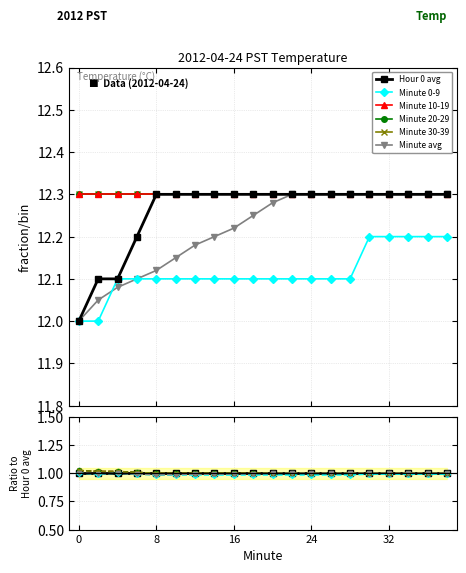

True or false: Minute avg and Minute 10-19 cross at least once.

False